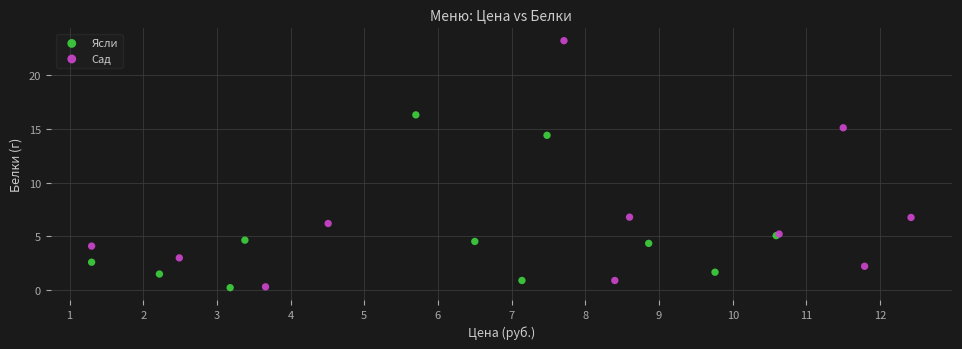

Which series has the widest spread of Y values?

Сад